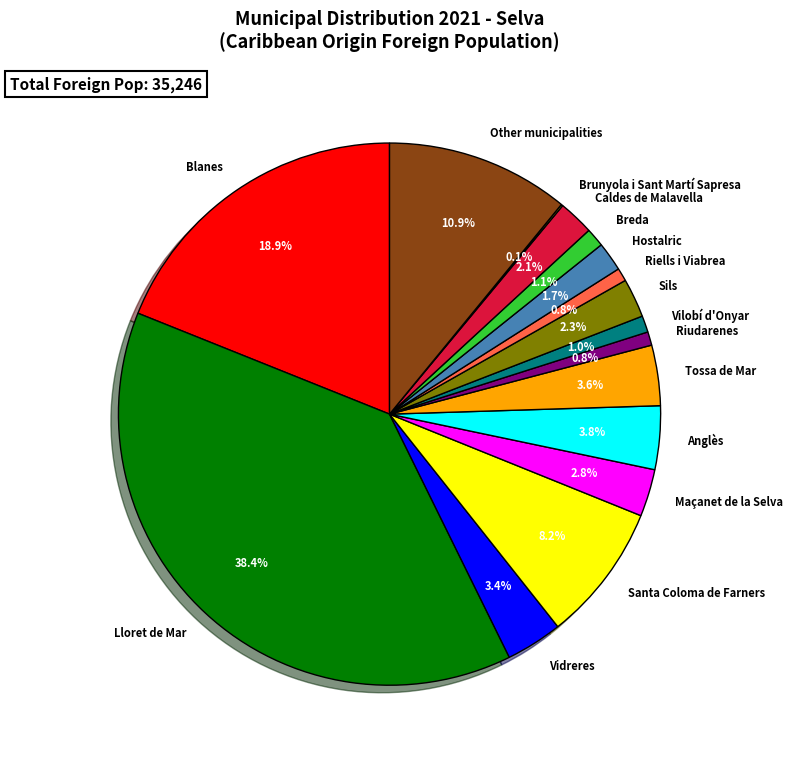

Which has a higher value, Riudarenes or Vidreres?

Vidreres